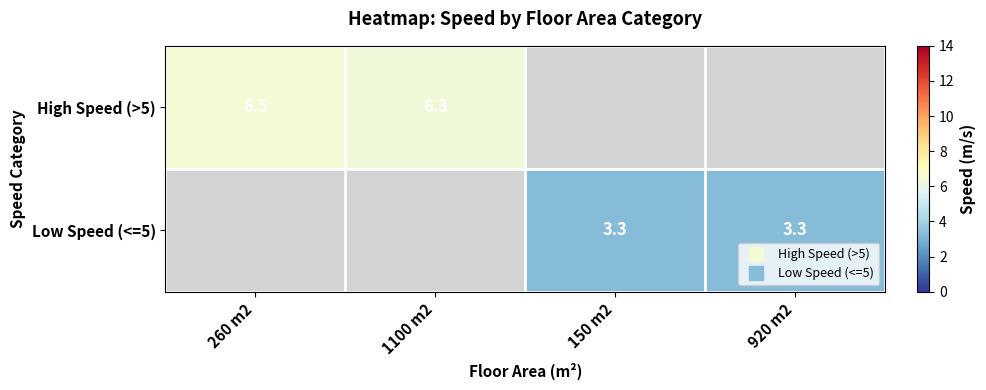

What is the lowest value of the High Speed (>5) series?

6.3